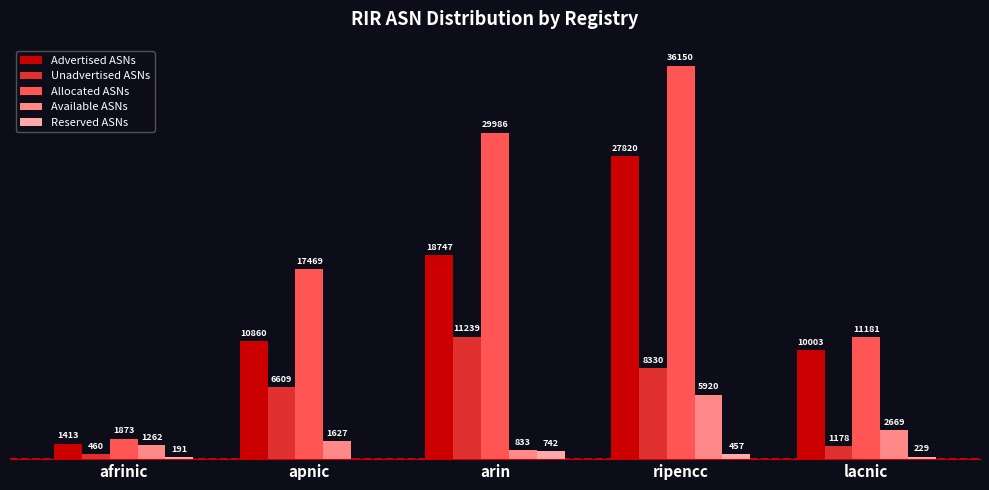

Which series has the largest total across all categories?

Allocated ASNs